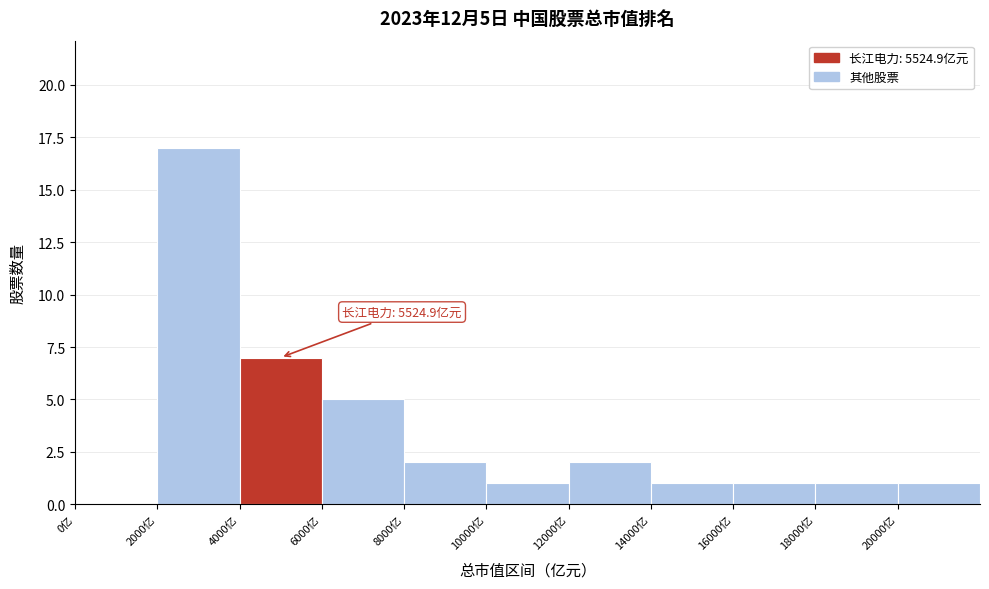

Over which range of the x-axis is the bar tallest?

2000 to 4000